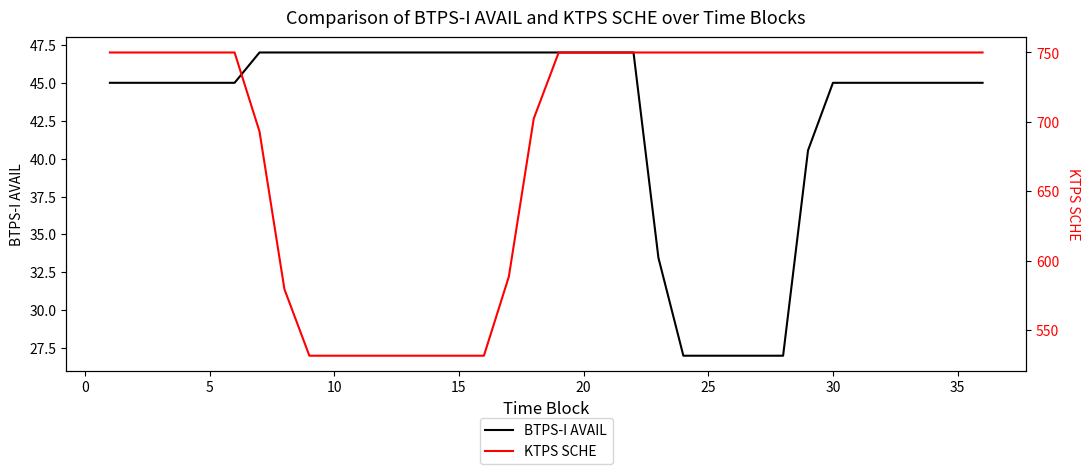

How many values in the BTPS-I AVAIL series exceed 45?

16